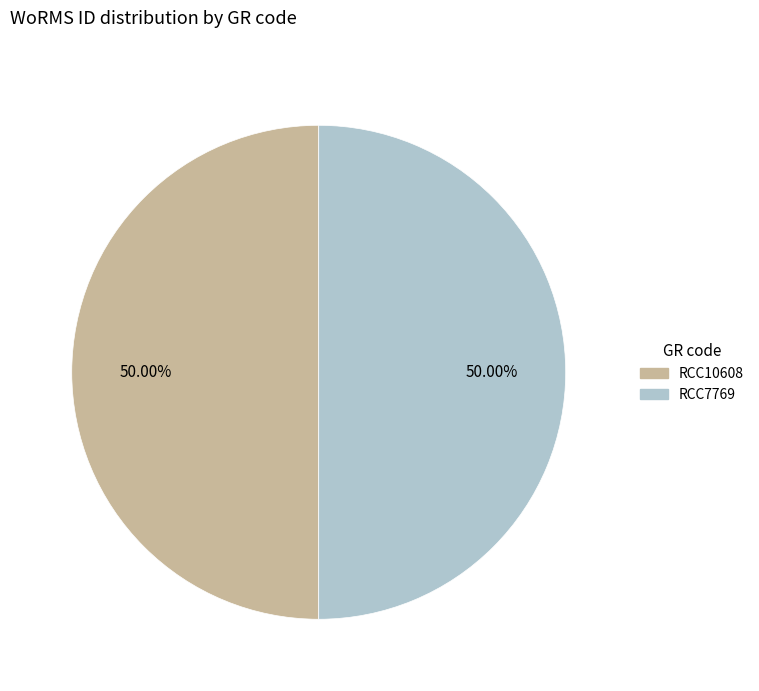

Is the sum of RCC7769 and RCC10608 greater than half?

Yes